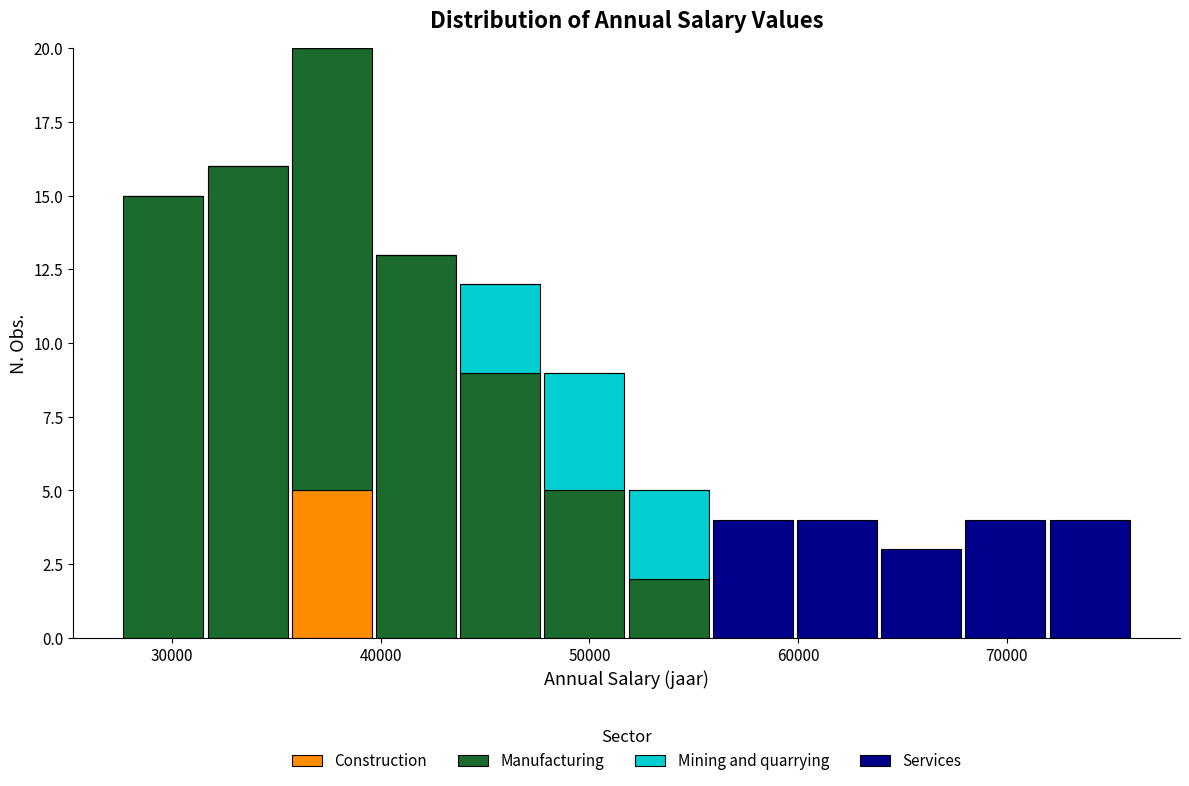

Reading left to right, list every stacked bar in this chart as the range it spans on the x-axis followed by its total height. Neither the bar edges nor the heights are printed on the chart, so give them approximately, as read against the axes.

28000 to 32000: 15
32000 to 36000: 16
36000 to 40000: 20
40000 to 44000: 13
44000 to 48000: 12
48000 to 52000: 9
52000 to 56000: 5
56000 to 60000: 4
60000 to 64000: 4
64000 to 68000: 3
68000 to 72000: 4
72000 to 76000: 4